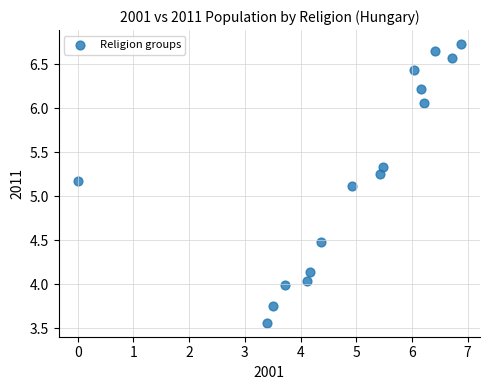

What Y value in the scatter plot is closest to 5?

5.1